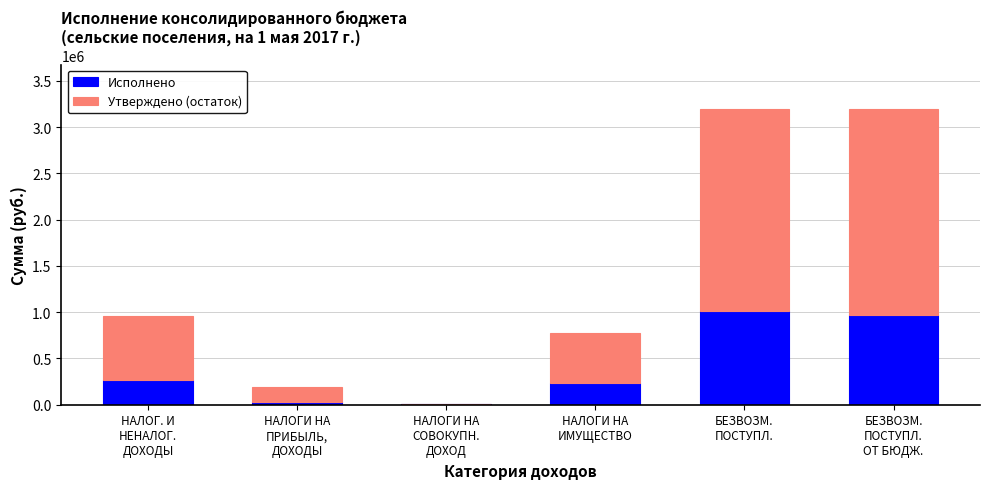

What are all the series names shown in the legend?

Исполнено, Утверждено (остаток)